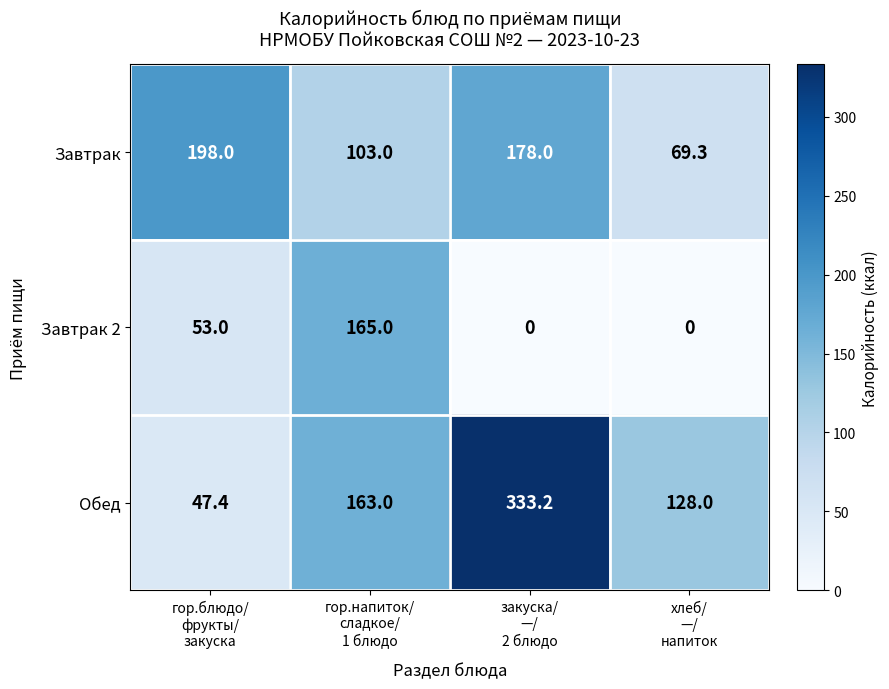

List the series in order of their peak value, highest first.

Обед, Завтрак, Завтрак 2